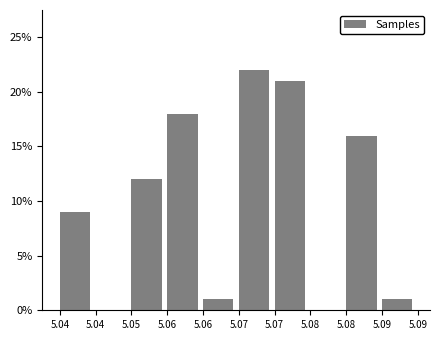

How many distinct data groups are displayed?

1